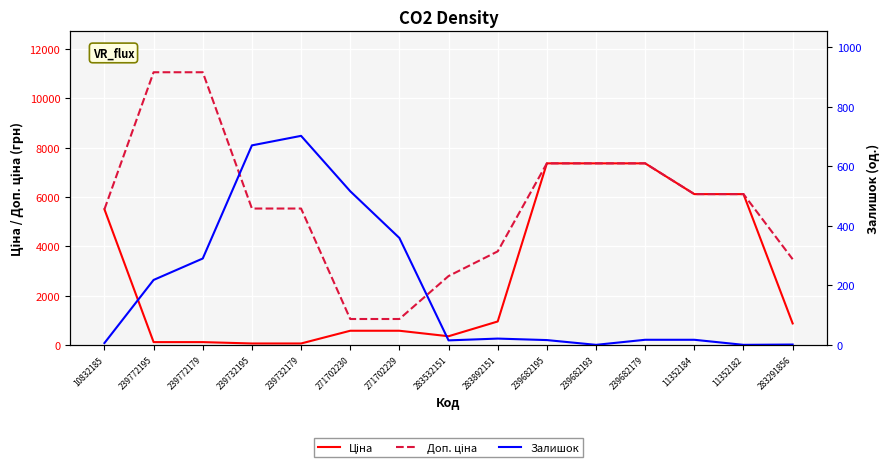

What is the approximate value of Доп. ціна at 283291856?

3472.1